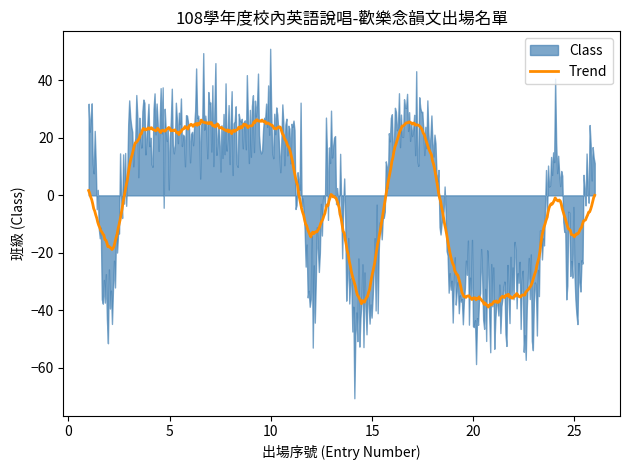

What is the maximum value for Trend?

26.3